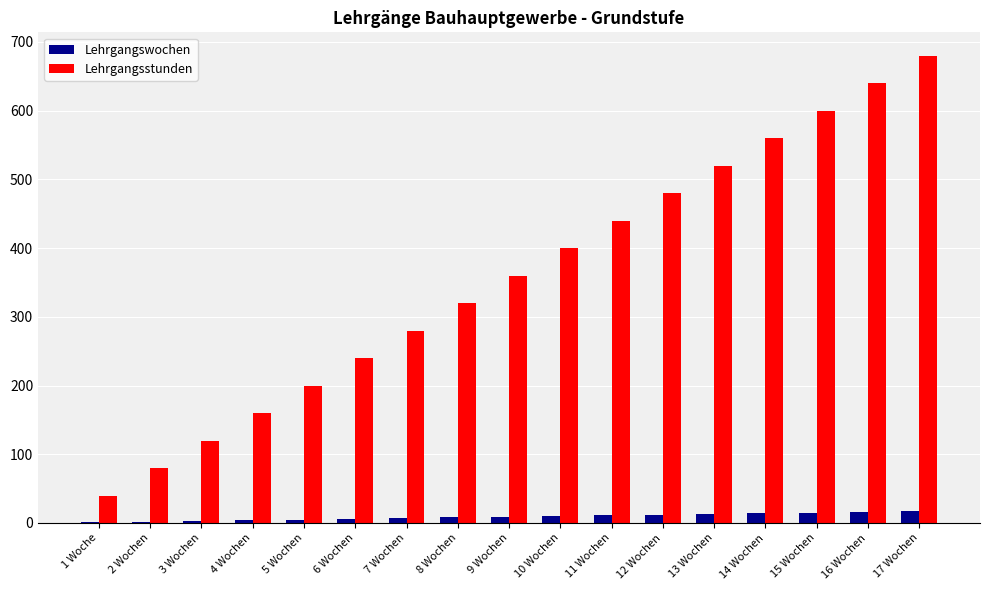

How many data points does each series have?

17